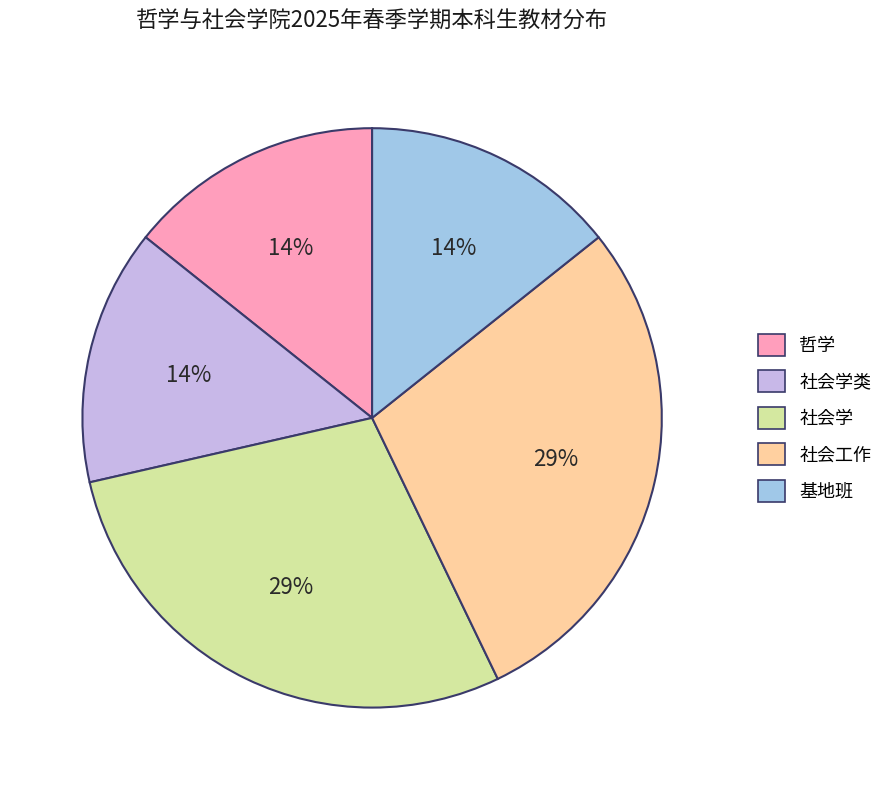

Does any single category account for the majority?

No